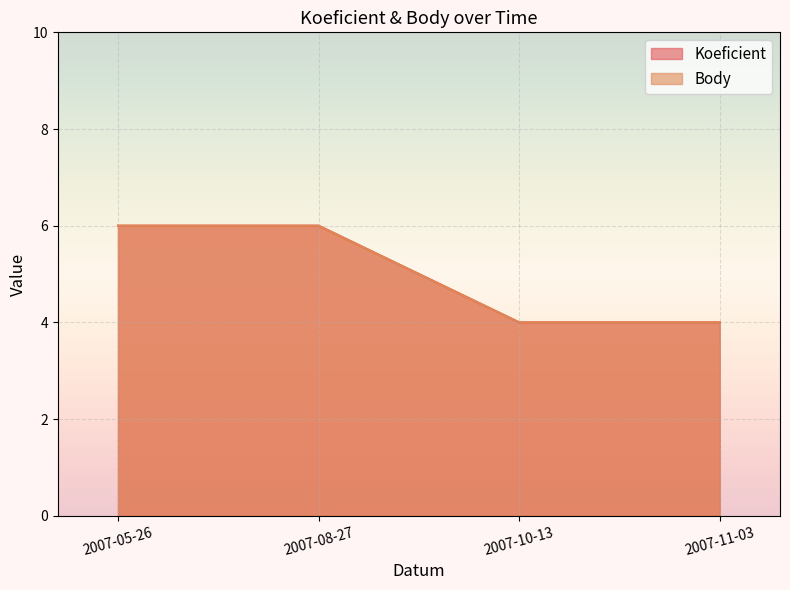

What is the total value across all series at 2007-08-27?

12